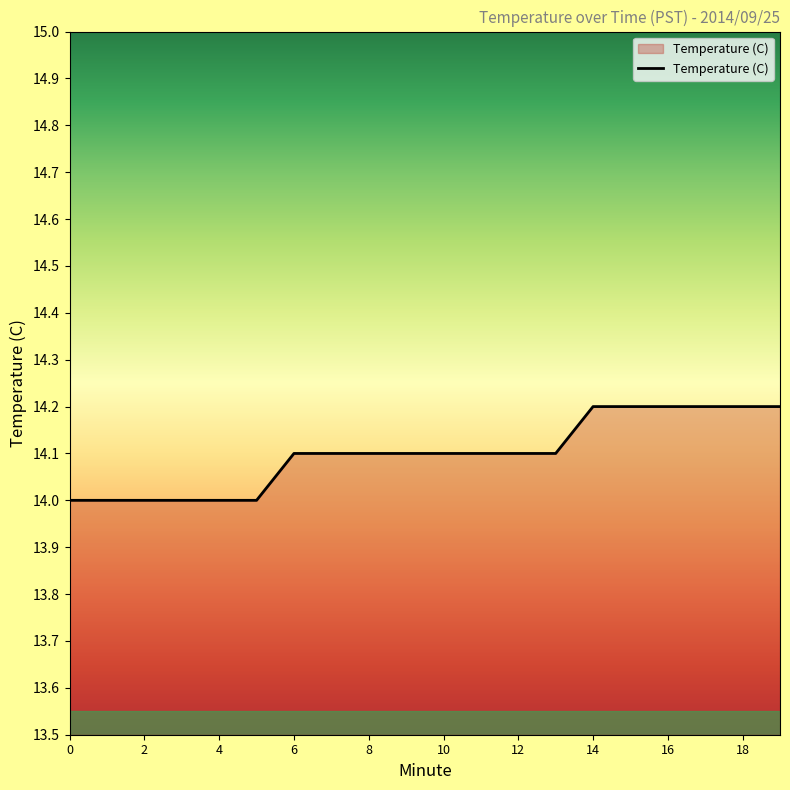

What is the sum of all values?

282.0